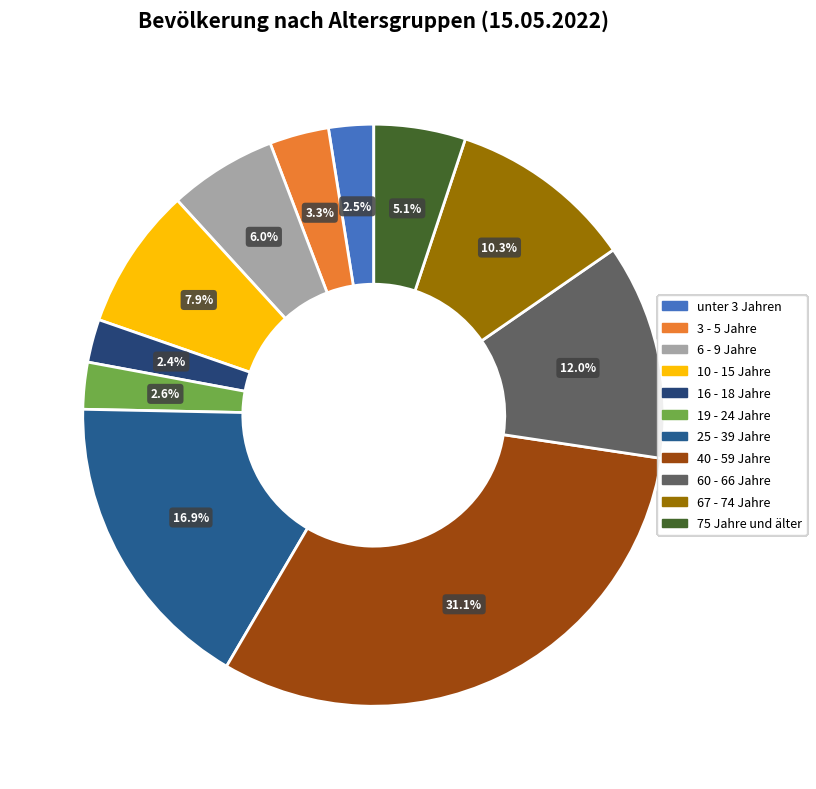

To the nearest percent, what is the difference between the largest and smallest slice percentages?

29%